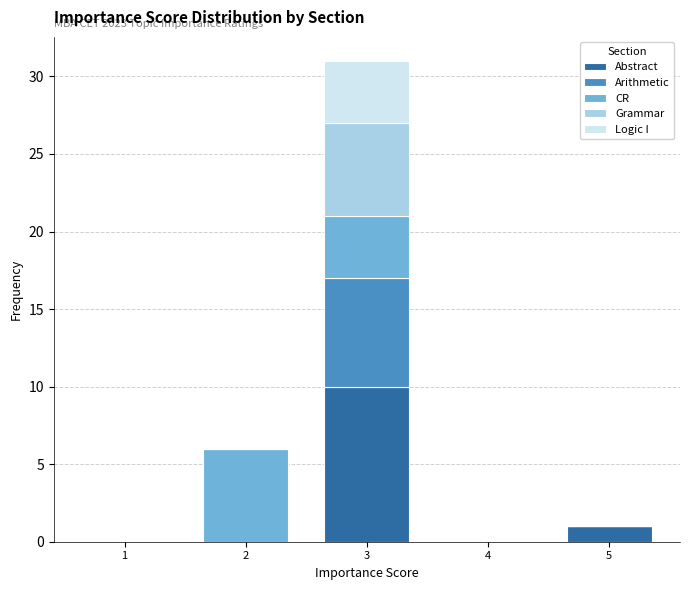

Reading right to left, what are the values for Abstract?

5=1	4=0	3=10	2=0	1=0